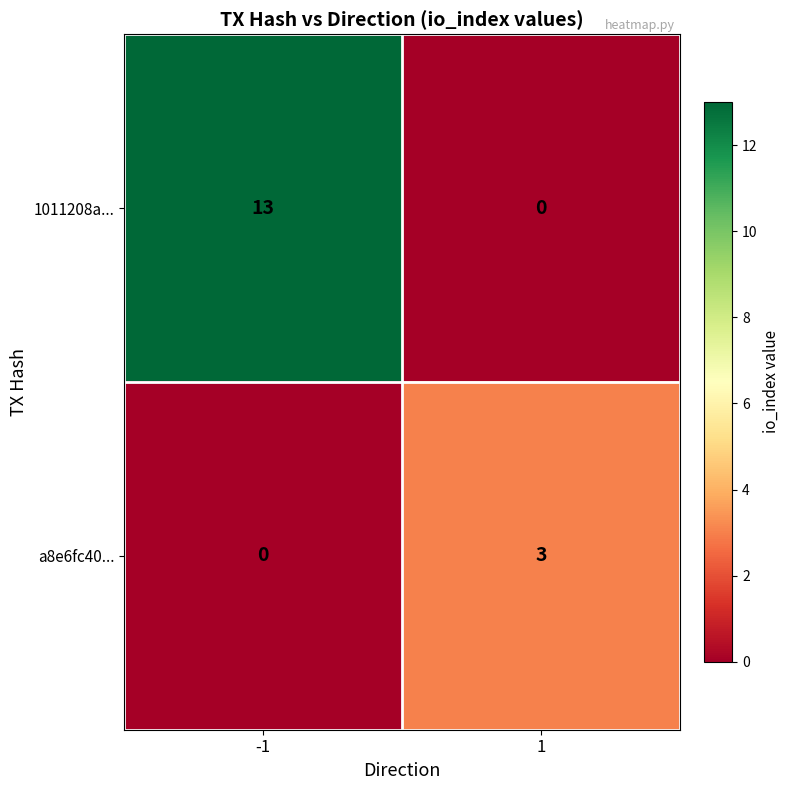

What is the difference between the a8e6fc40... values at -1 and 1?

3